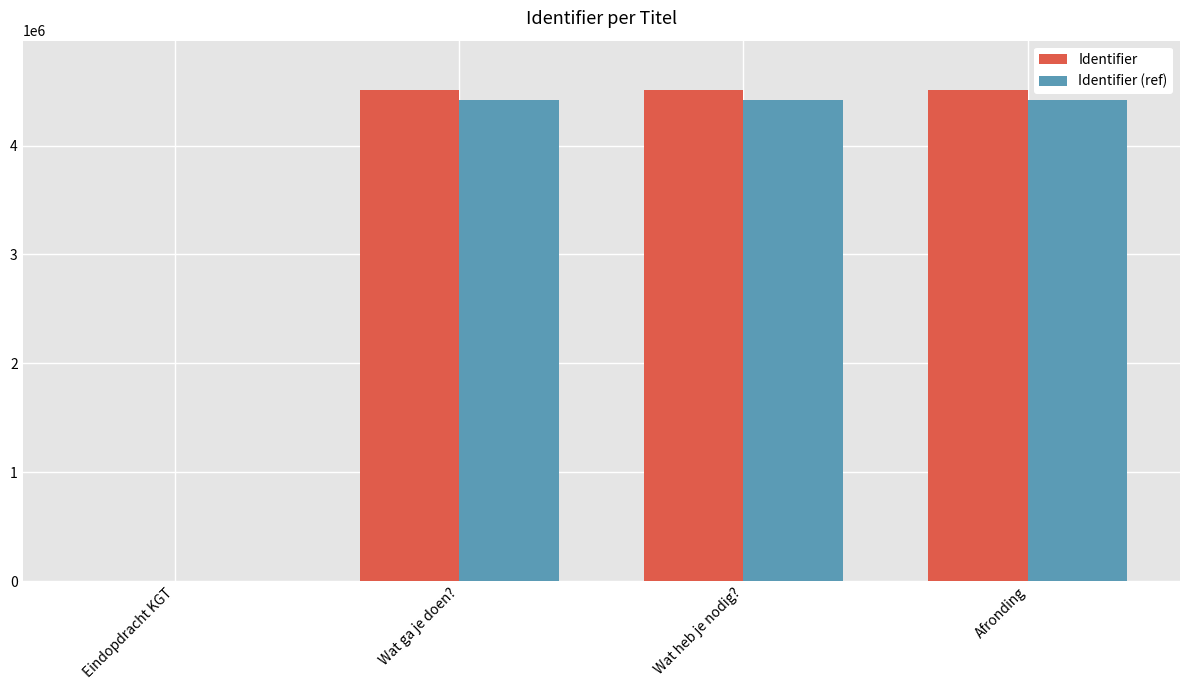

The Identifier (ref) series shows 4420893.7 at Wat ga je doen?. True or false?

True